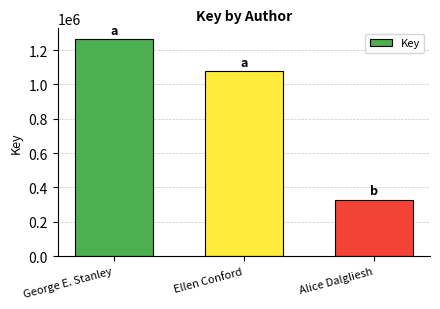

Which label corresponds to the largest value in the chart?

George E. Stanley